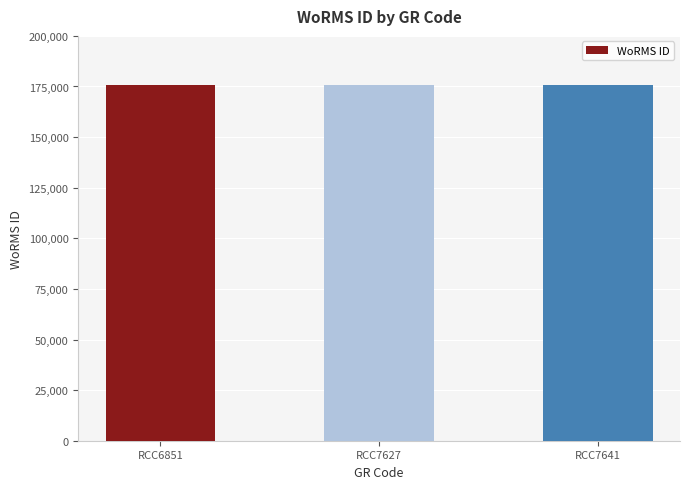

The chart shows a value of 50328 at RCC6851. True or false?

False